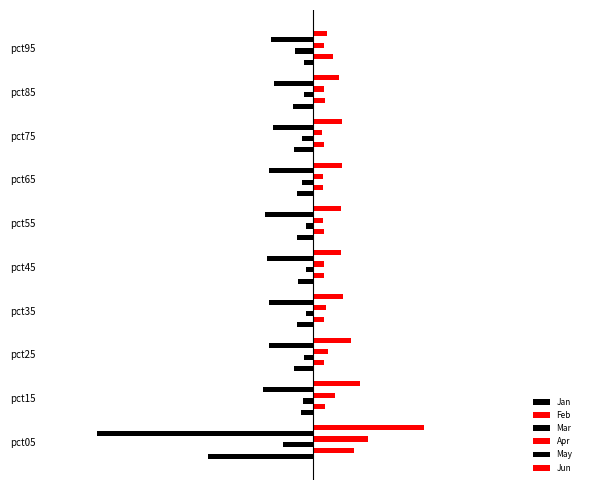

Which series has the largest range (max minus min)?

May